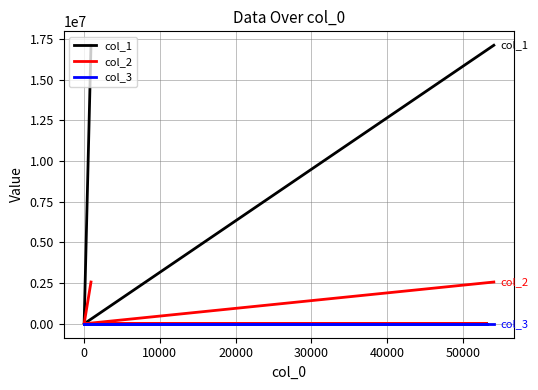

What are all the series names shown in the legend?

col_1, col_2, col_3